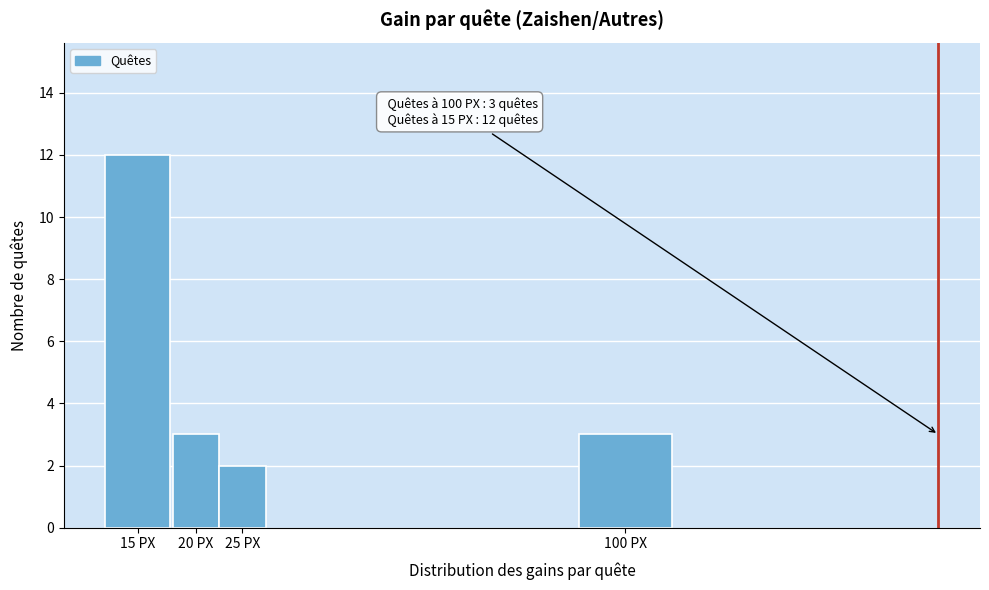

Reading left to right, transcribe all the data shown in this chart.

15 PX=12	20 PX=3	25 PX=2	100 PX=3